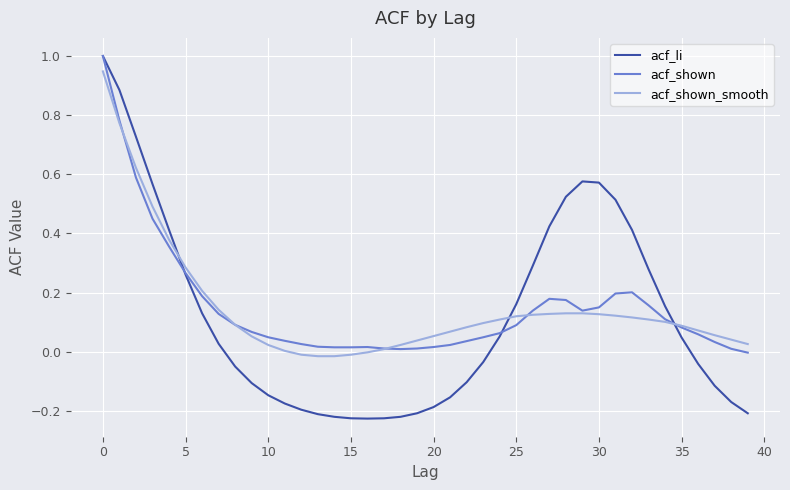

What is the maximum value for acf_li?

1.0